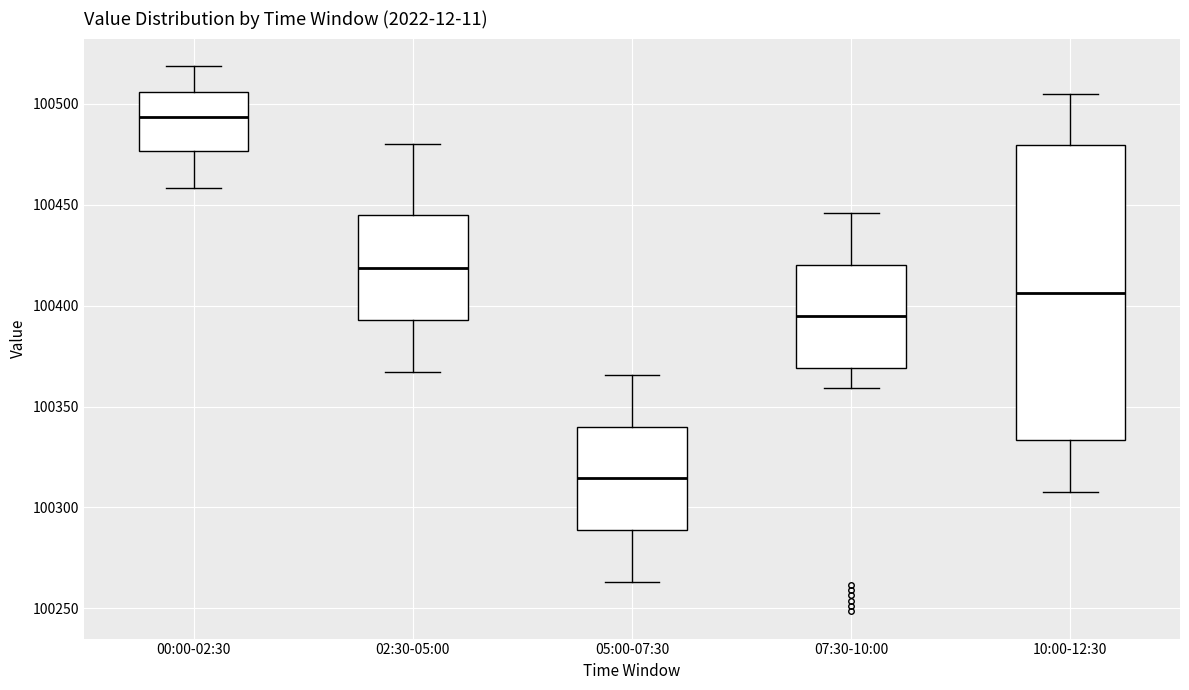

Reading left to right, transcribe this box plot: for each box, give where its median line is, the range the box spans, and where its two whiskers end, as read against the y-axis. The values are not printed on the chart, so give them approximately, as read against the axis.

00:00-02:30: median 100495, box 100475 to 100505, whiskers 100460 to 100520
02:30-05:00: median 100420, box 100395 to 100445, whiskers 100365 to 100480
05:00-07:30: median 100315, box 100290 to 100340, whiskers 100265 to 100365
07:30-10:00: median 100395, box 100370 to 100420, whiskers 100360 to 100445
10:00-12:30: median 100405, box 100335 to 100480, whiskers 100310 to 100505